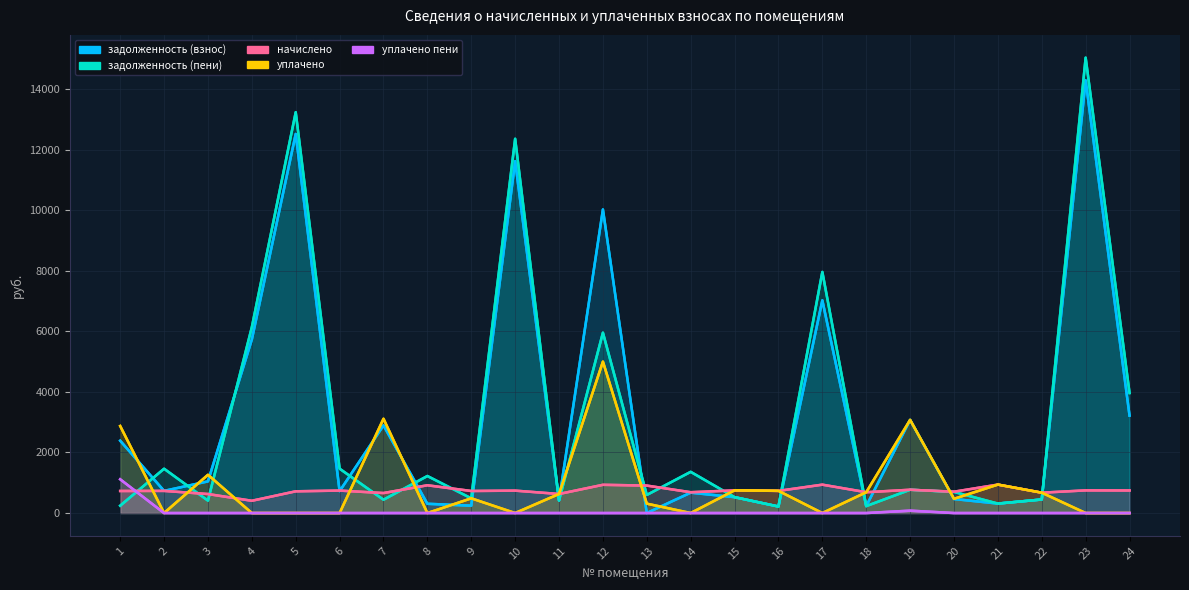

At which category does задолженность (взнос) reach its first local peak?

5